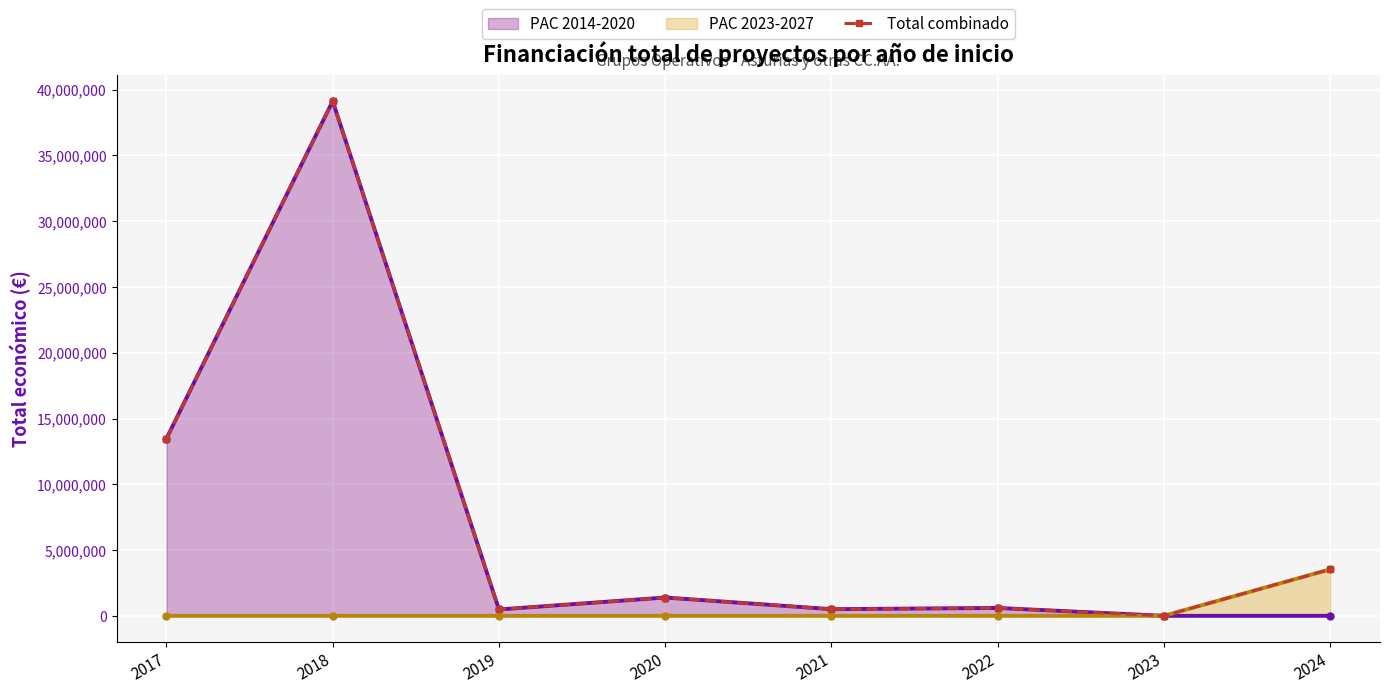

What is the value of the 8th point from the left?

3533271